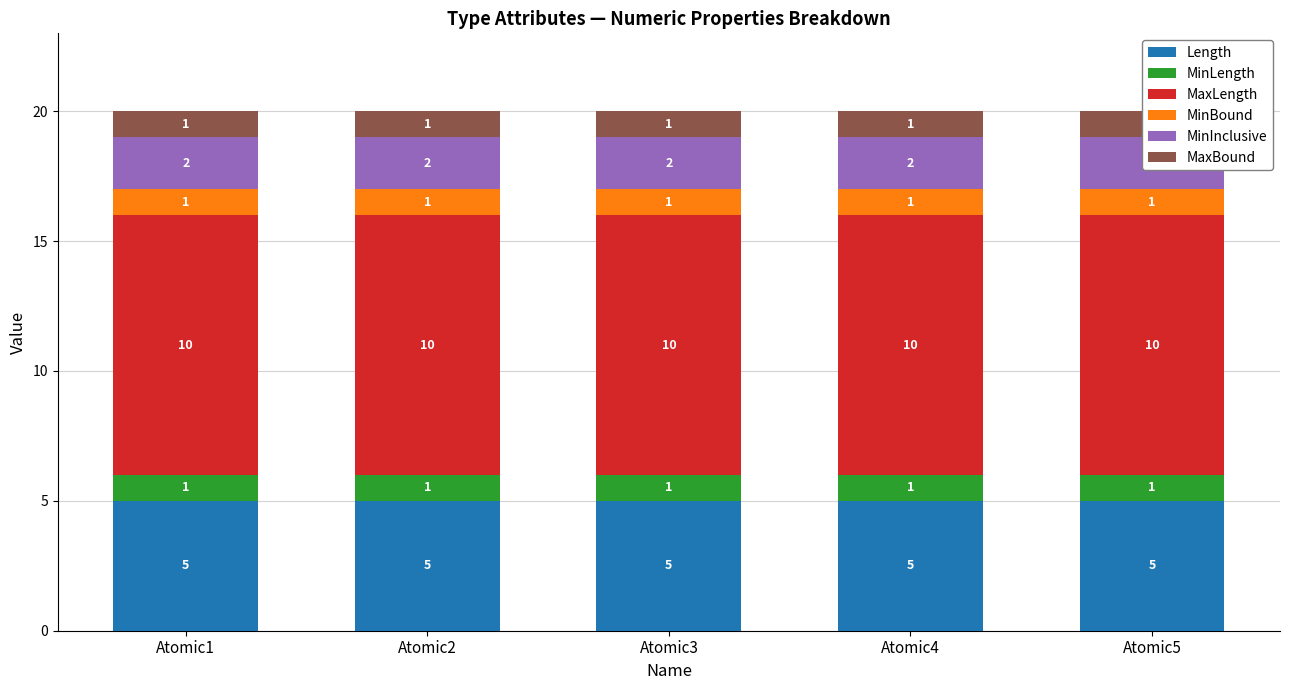

Rank the series by their maximum value, from highest to lowest.

MaxLength, Length, MinInclusive, MinLength, MinBound, MaxBound